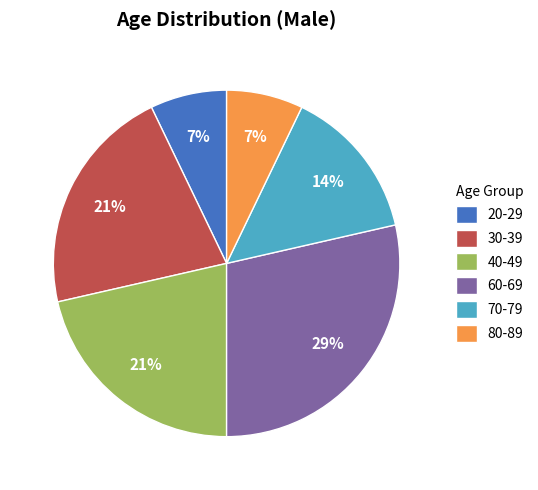

Does 30-39 represent more than half of the total?

No